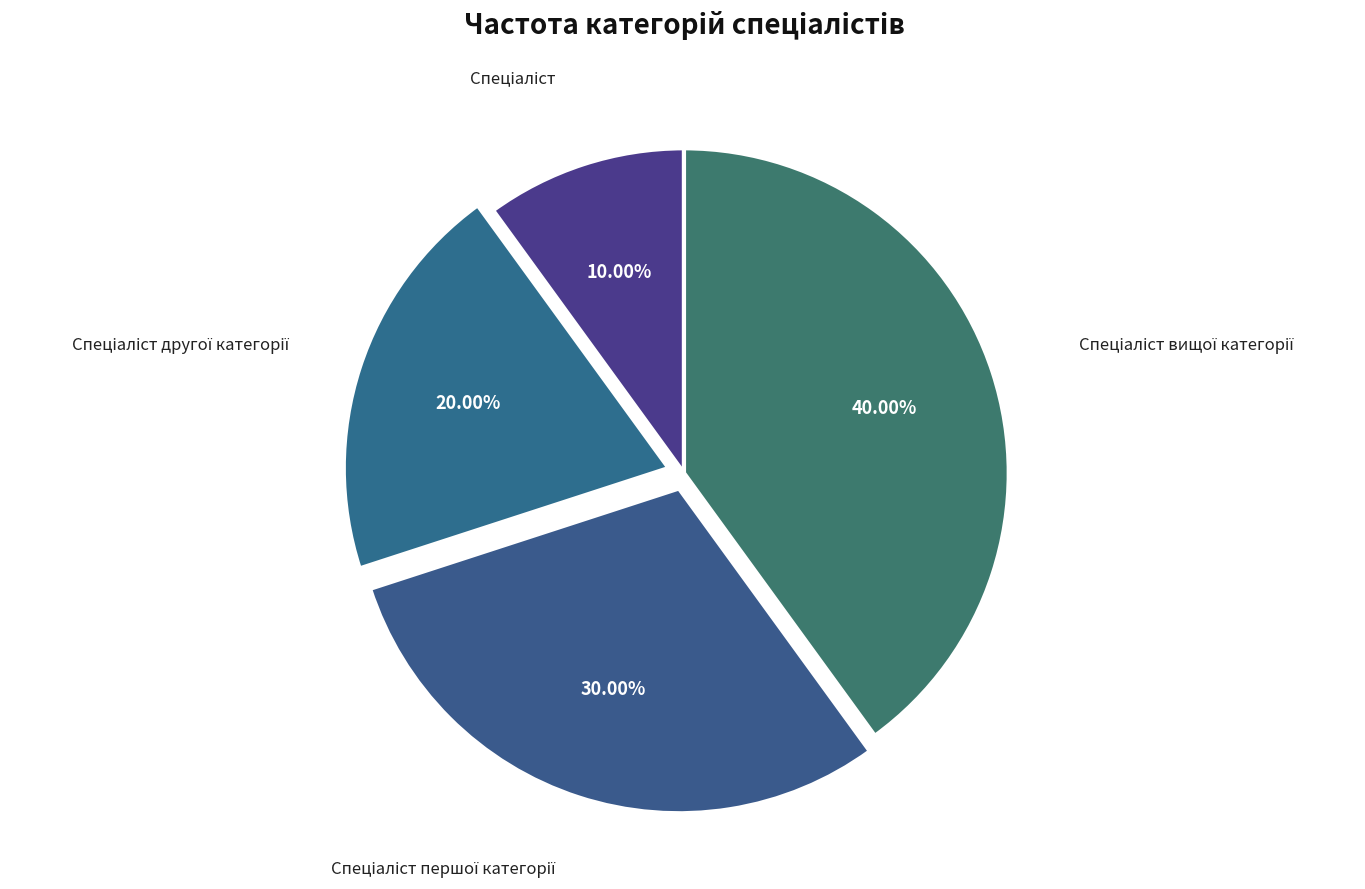

Is there a majority slice in this chart?

No